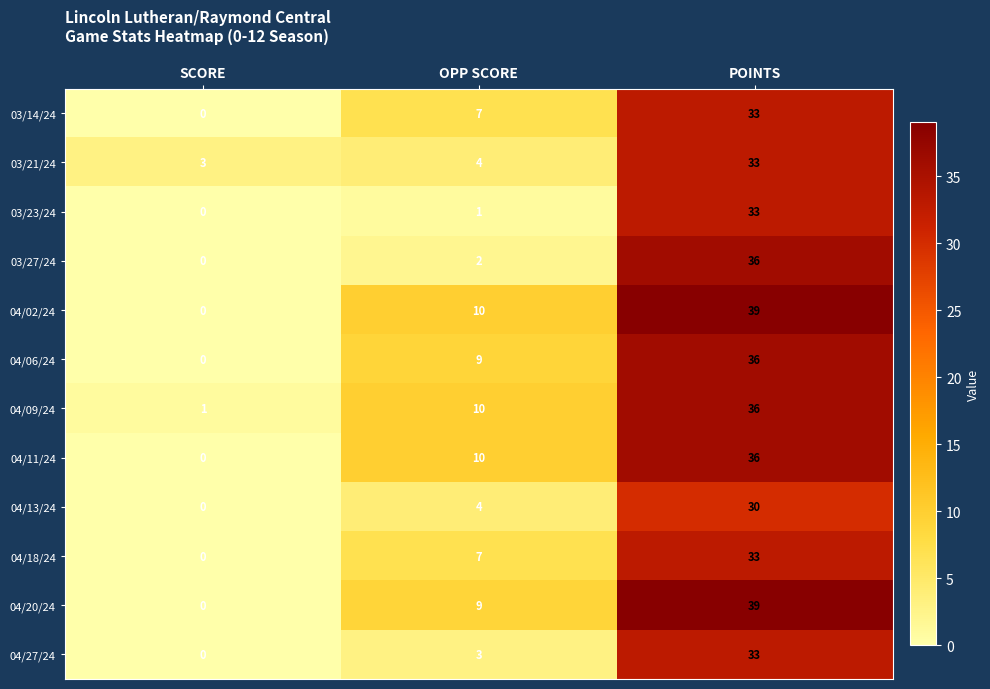

What is the difference between the highest and lowest values at SCORE?

3